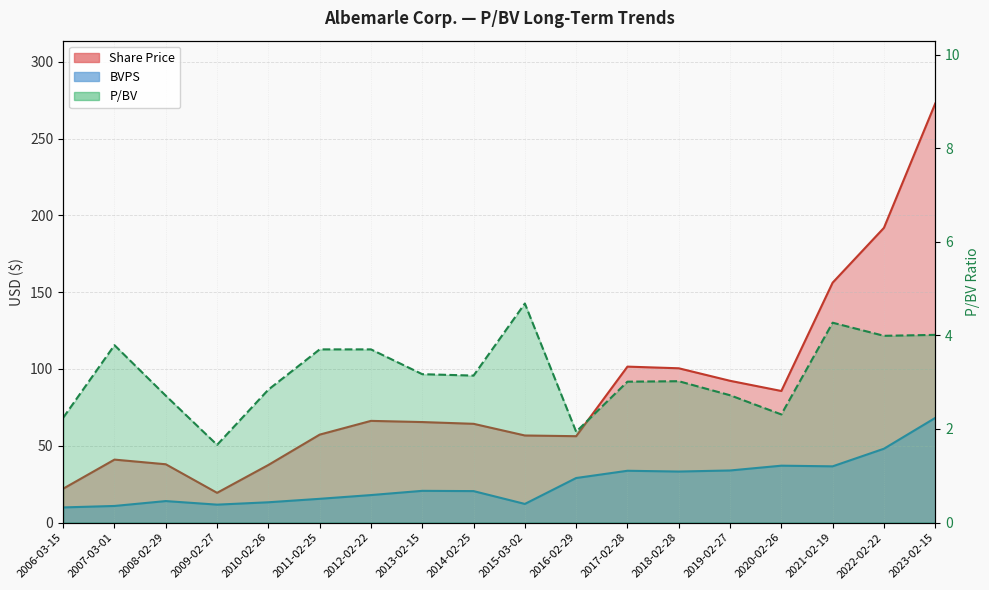

What is the label of the 11th point from the right?

2013-02-15